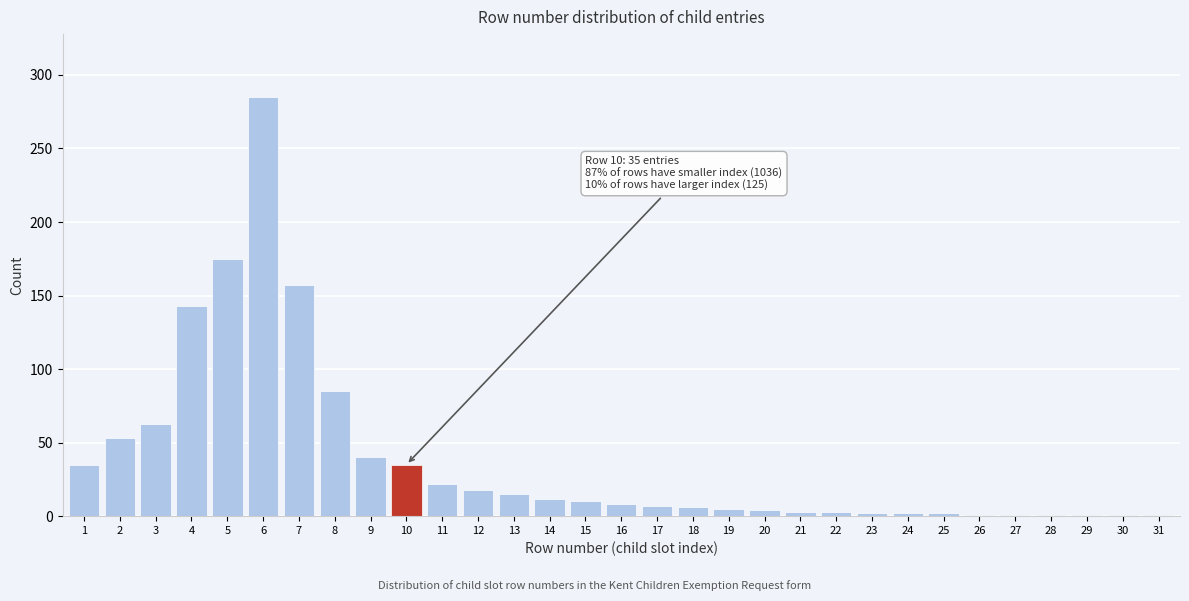

True or false: the data shows 1 at 27.

True